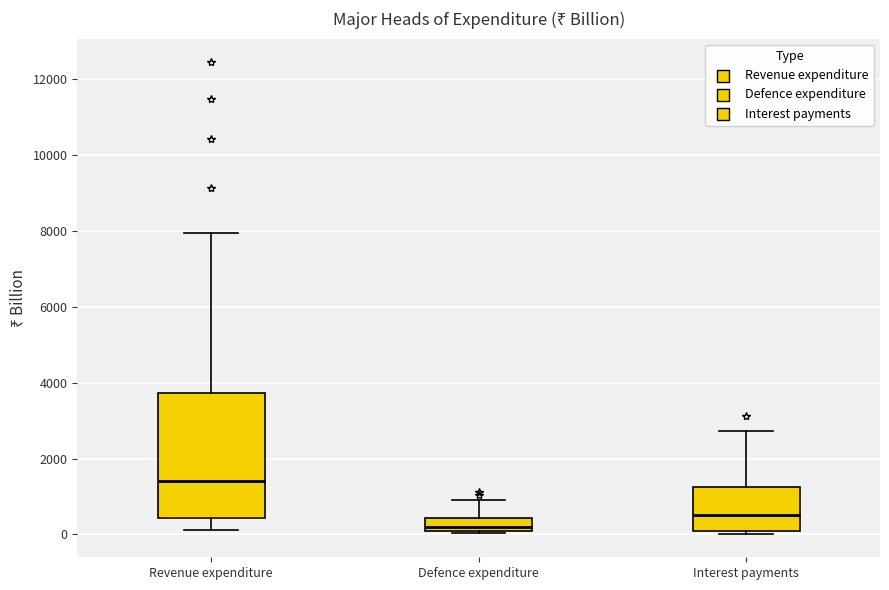

Which box's median line is the highest?

Revenue expenditure